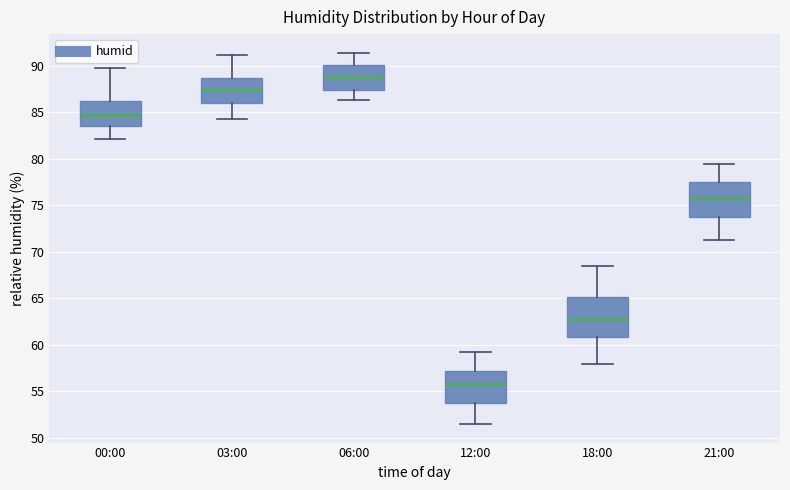

Comparing the boxes themselves (not the whiskers), which one is the tallest?

18:00